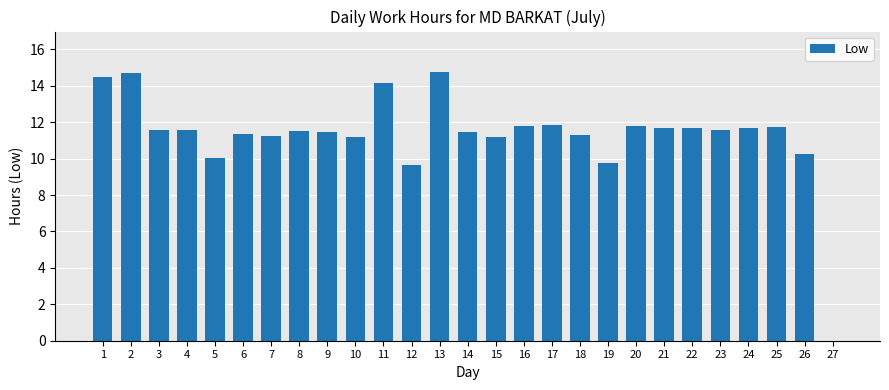

What is the change in value from 5 to 9?

+1.4